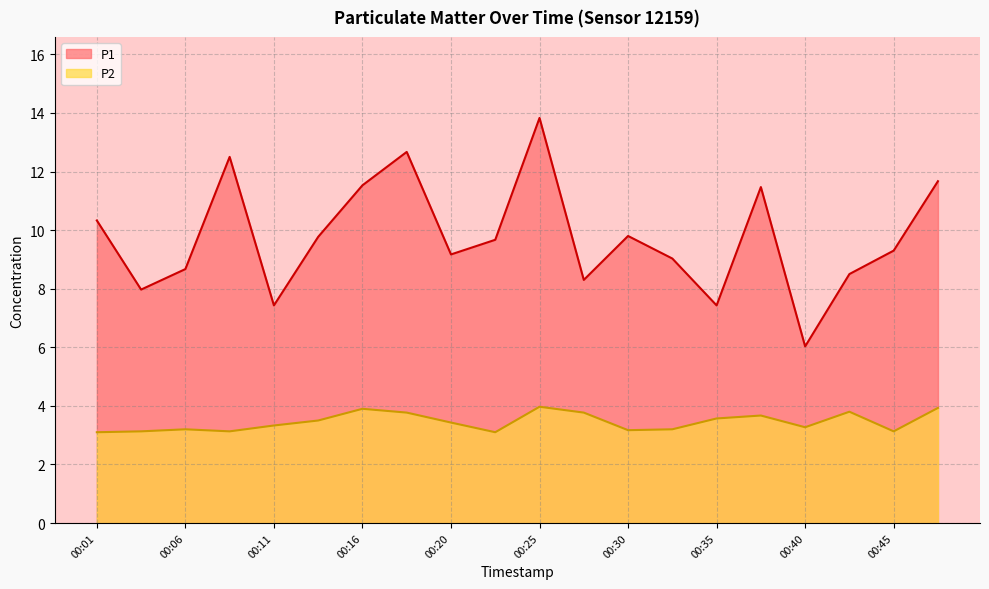

How many data points in P1 are above 9?

13